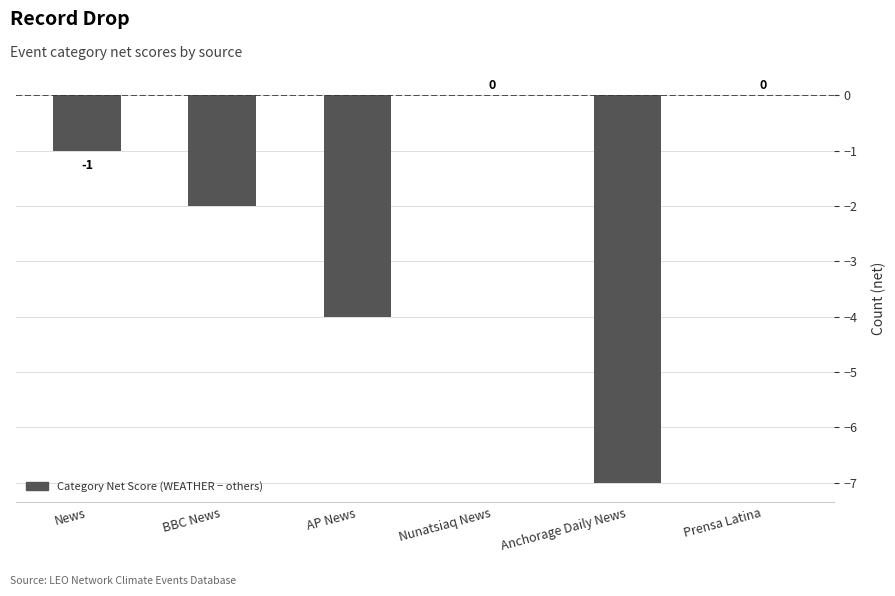

The value at Prensa Latina is 0. True or false?

True